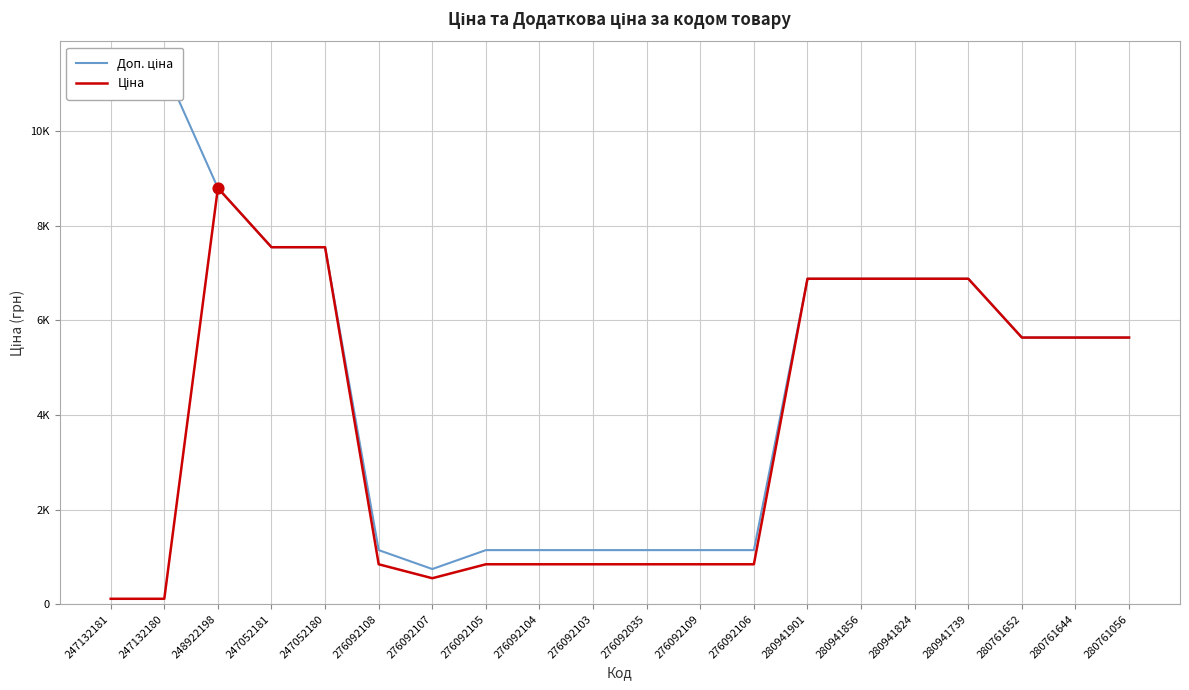

Which series contains the highest Y value?

Доп. ціна